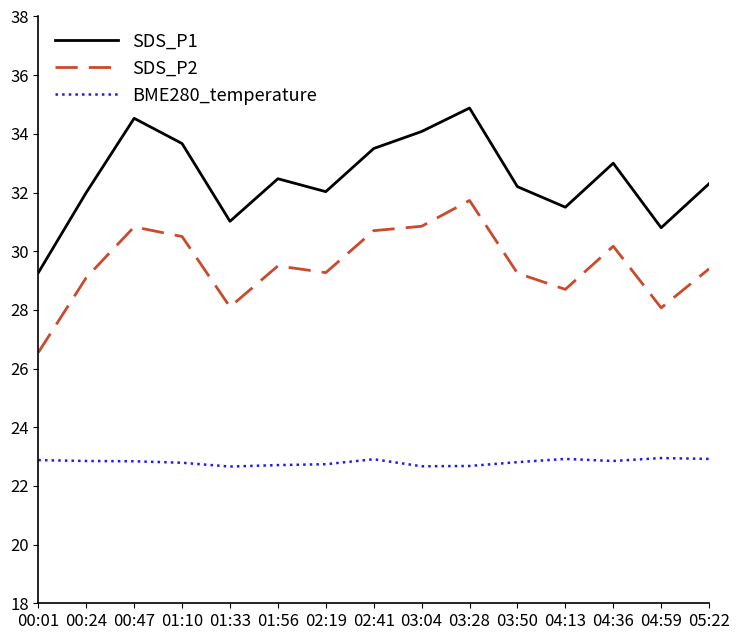

Read the BME280_temperature value at 04:36.

22.9